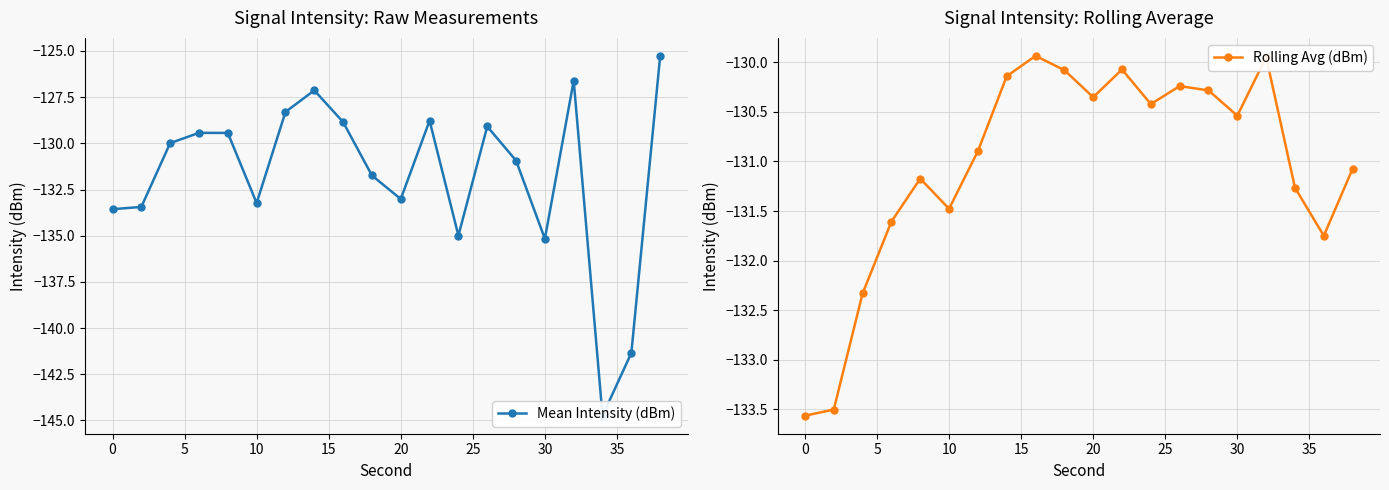

How many values in the Mean Intensity (dBm) series exceed -129?

6